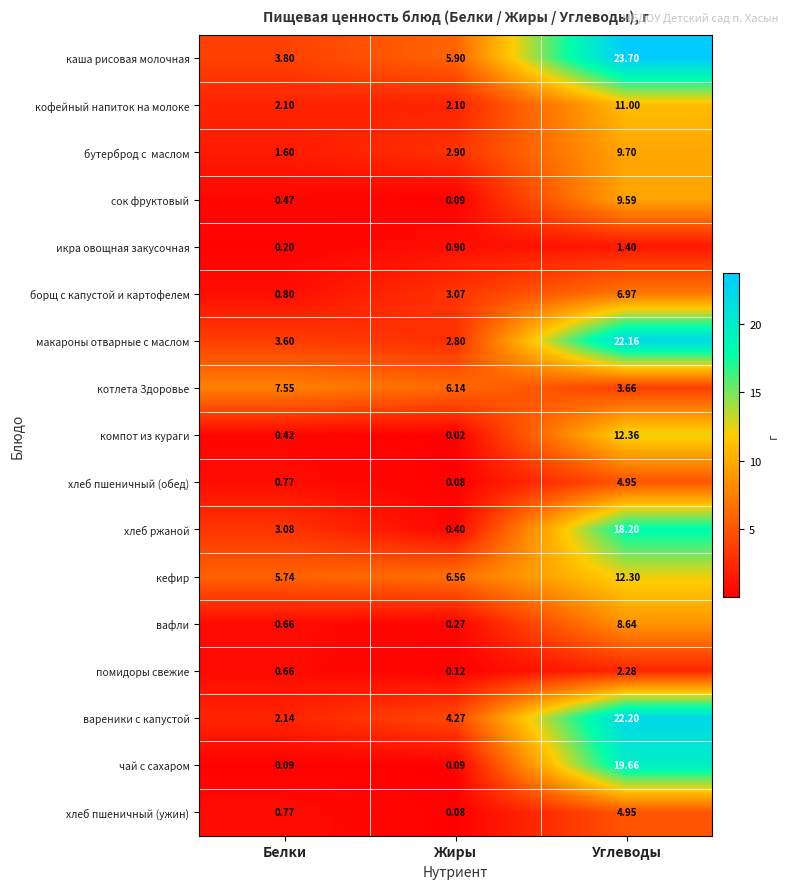

Where is борщ с капустой и картофелем nearest to the value 3?

Жиры